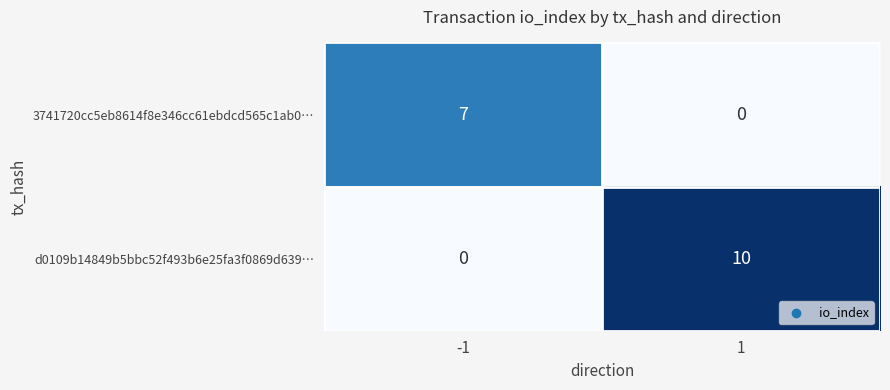

List the series in order of their peak value, lowest first.

3741720cc5eb8614f8e346cc61ebdcd565c1ab0…, d0109b14849b5bbc52f493b6e25fa3f0869d639…